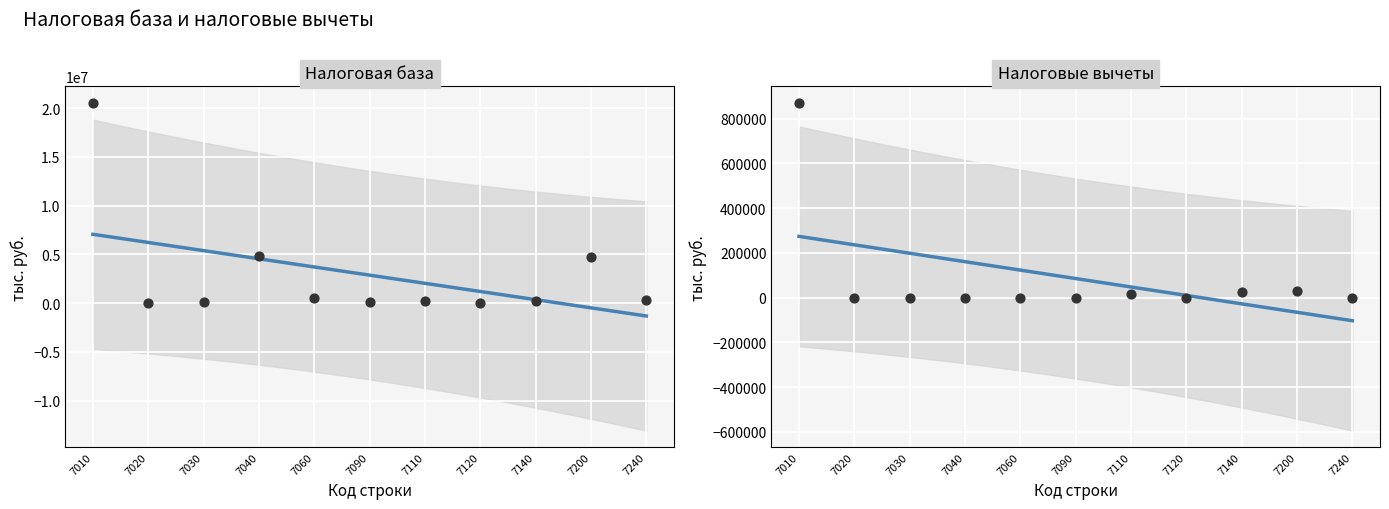

At which category is the sum across all series the highest?

7010